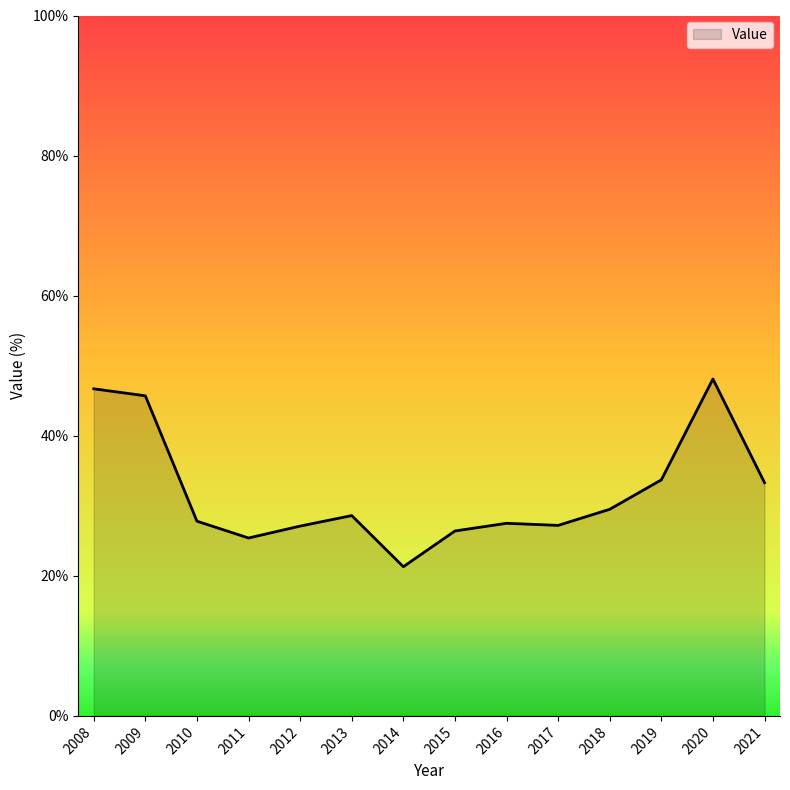

What is the sum of all values?

448.3